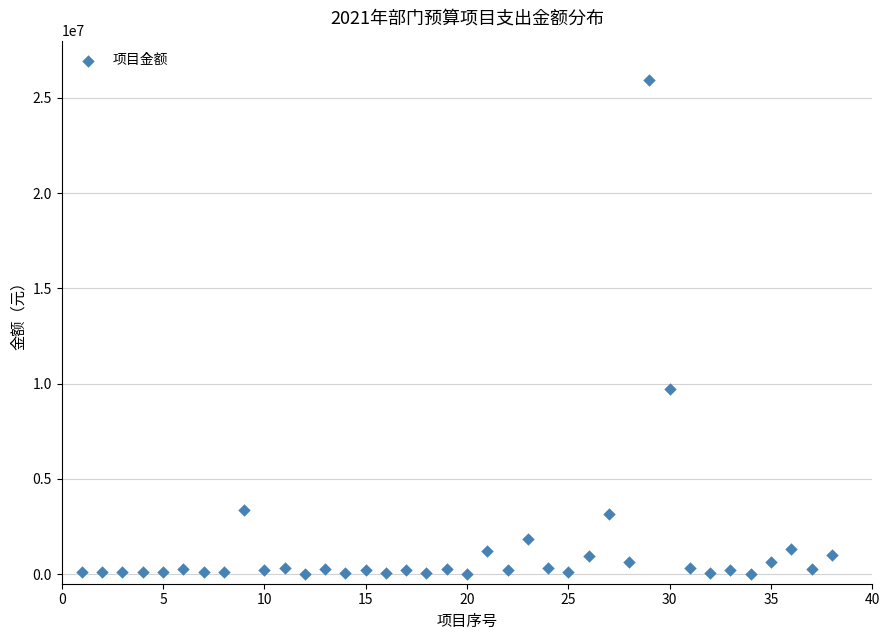

What is the range of Y values (max minus min)?

25920000